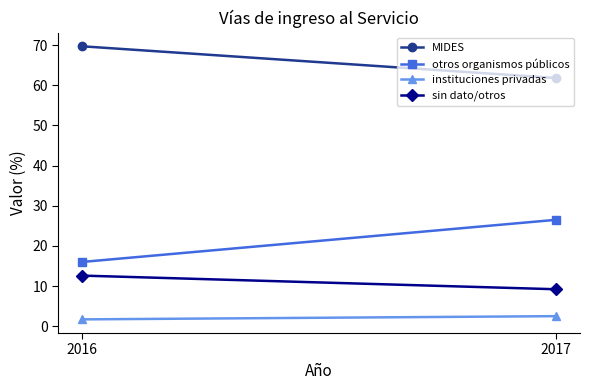

At how many categories does at least one series exceed 33?

2